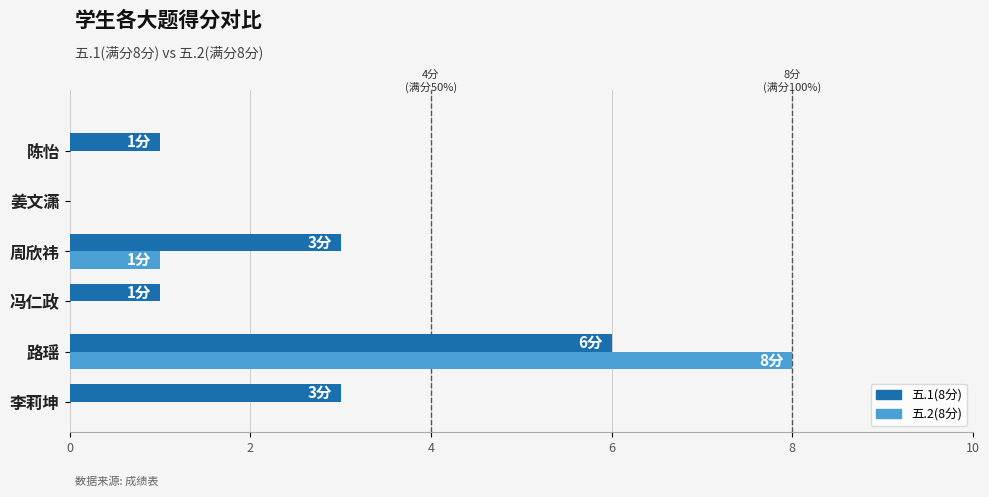

Which category has the highest value in the 五.2(8分) series?

路瑶